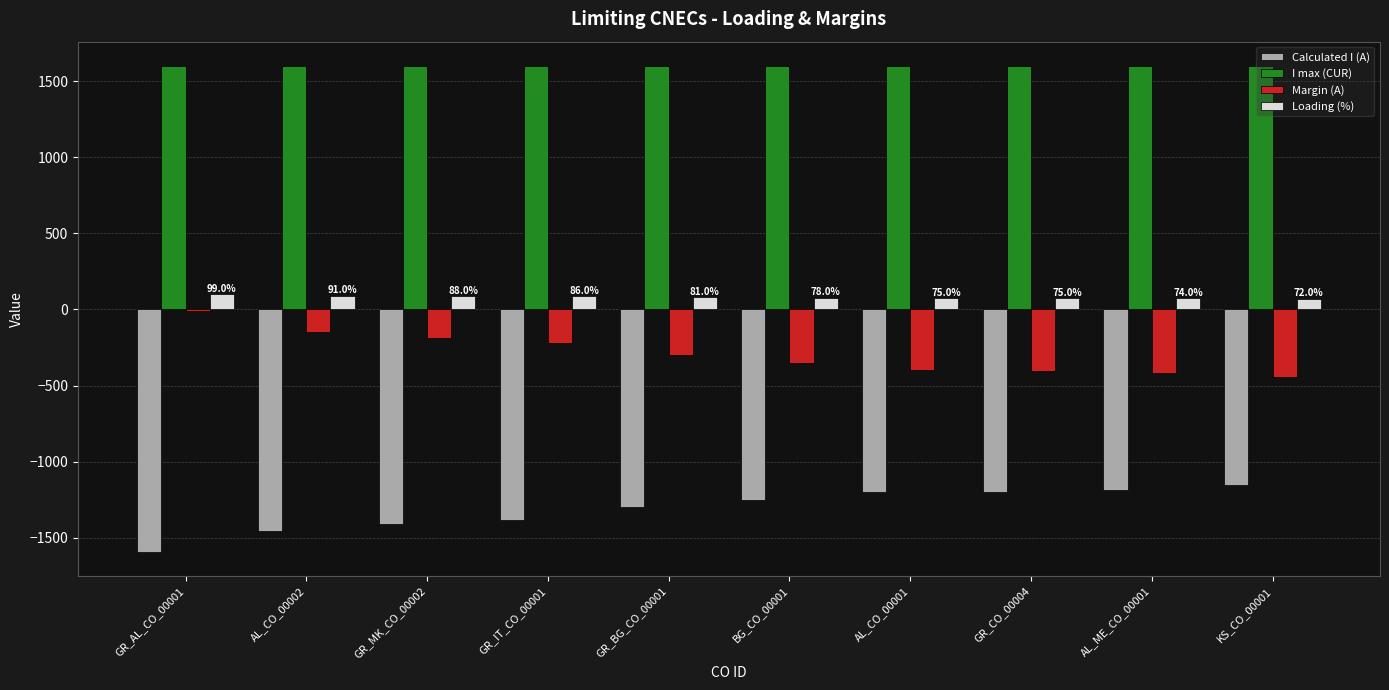

The value of Loading (%) at GR_BG_CO_00001 is 81. True or false?

True